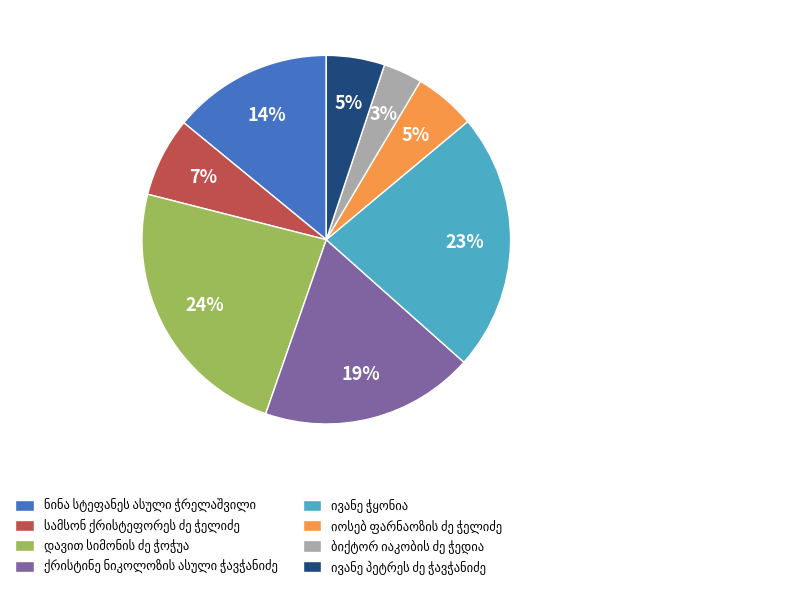

To the nearest percent, what is the average slice percentage?

12%